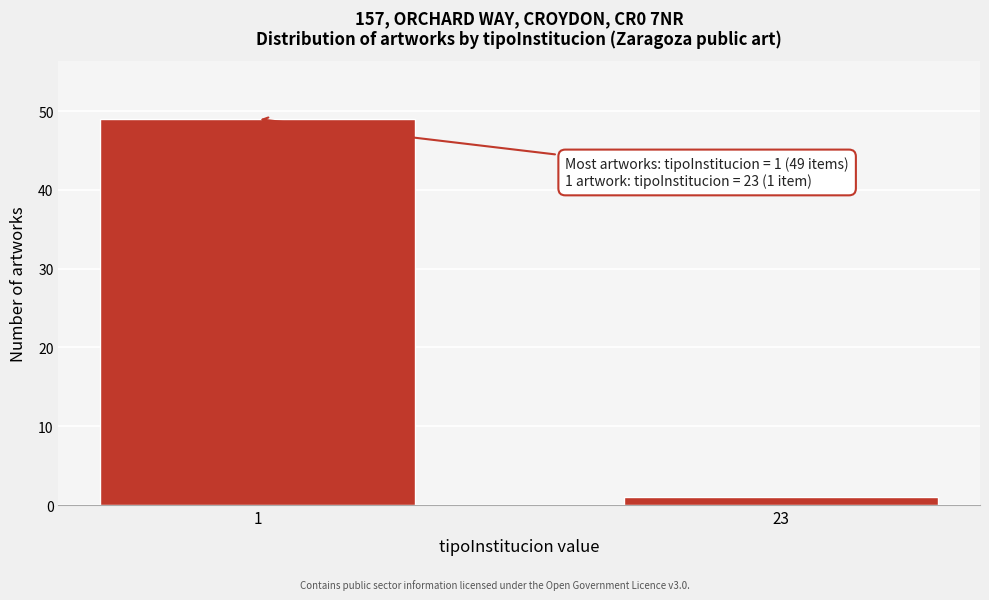

Reading right to left, what are all the values shown in this chart?

1	49